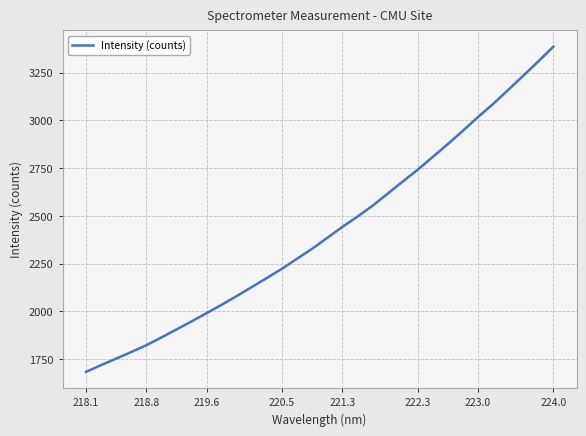

What is the smallest value displayed?

1683.1